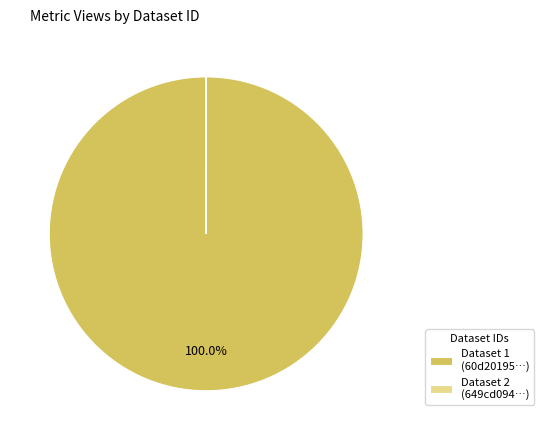

Does Dataset 1 (60d20195…) represent more than half of the total?

Yes